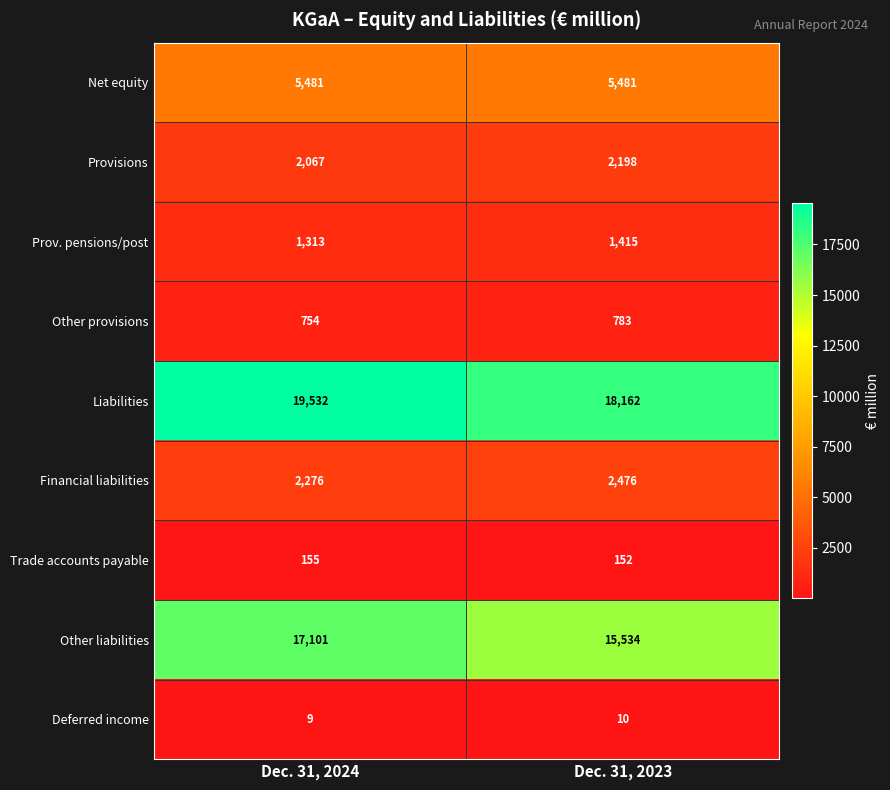

Which category has the highest value across all series?

Dec. 31, 2024